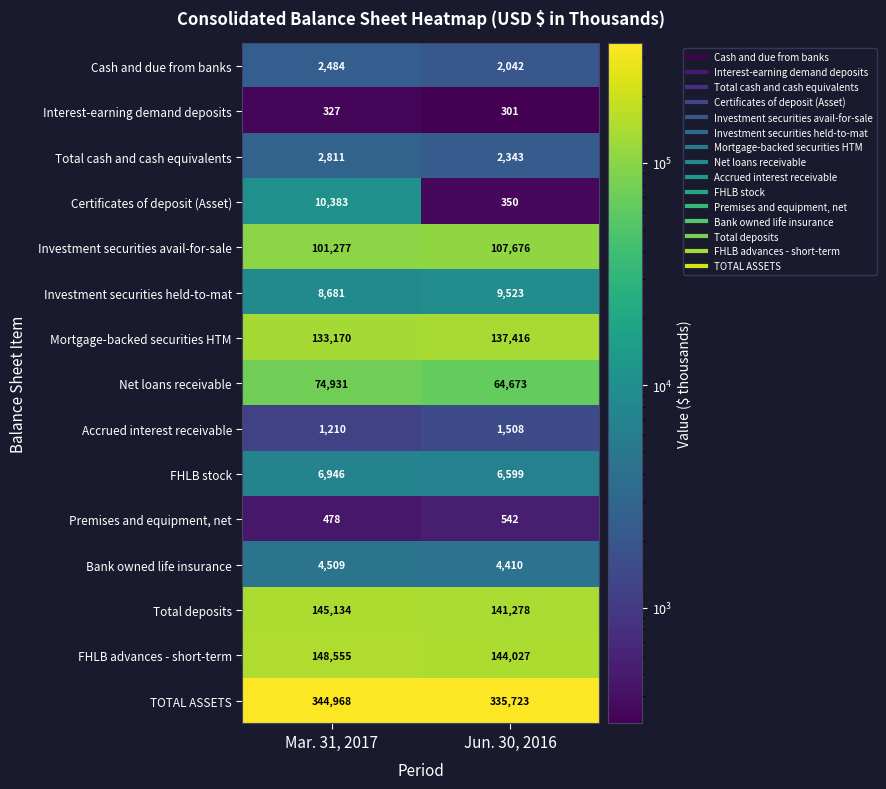

What is the difference between the maximum and minimum values in the Net loans receivable series?

10258